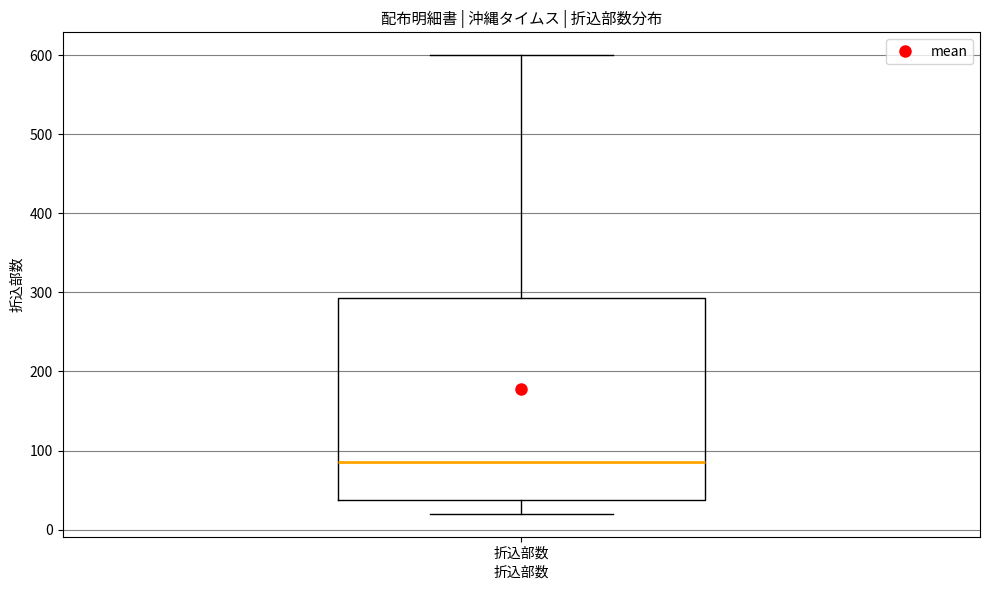

Where does the lower whisker of the box for 折込部数 end on the y-axis? The values are not printed on the chart, so give them approximately, as read against the axis.

20